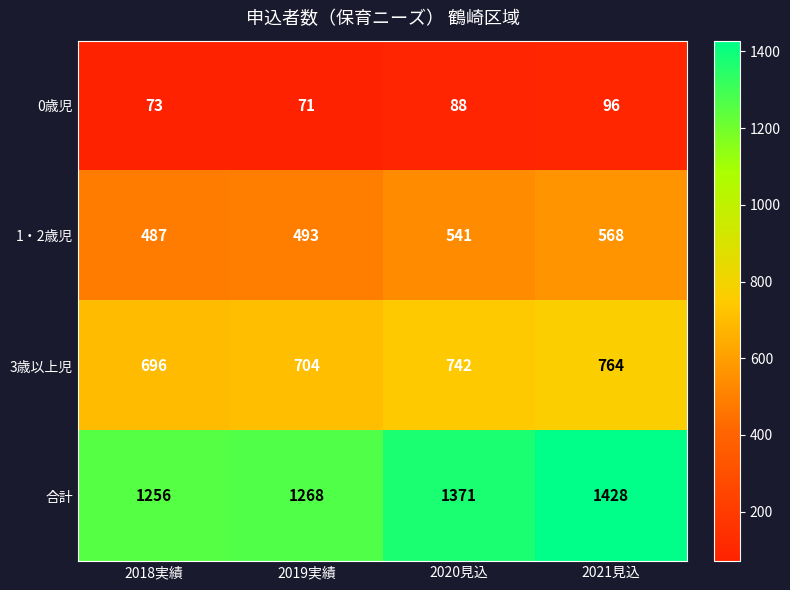

What is the difference between the second highest and second lowest values in the 1・2歳児 series?

48